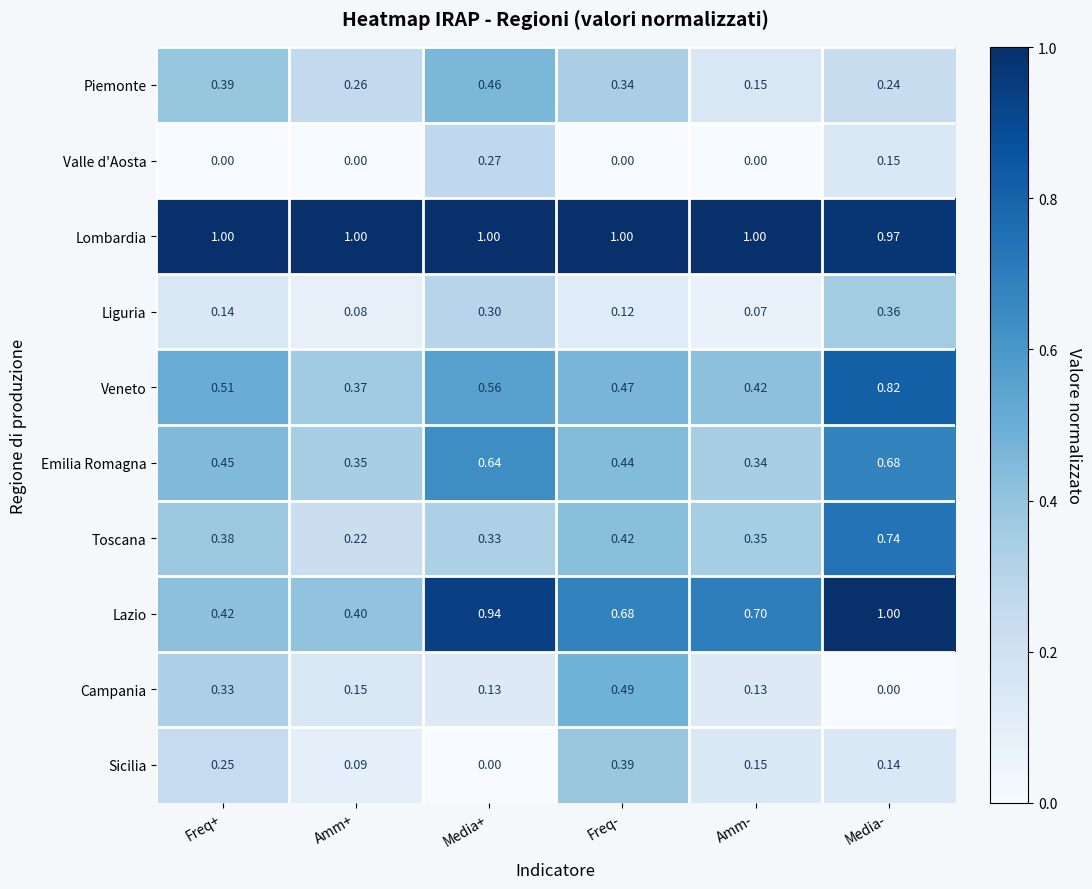

Which category has the highest value in the Campania series?

Freq-